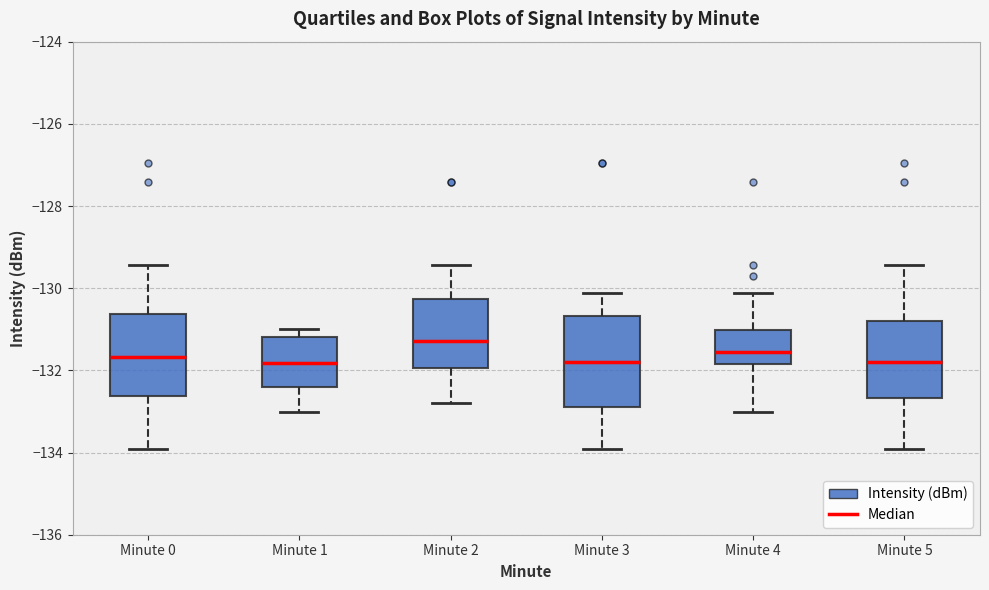

Comparing the boxes themselves (not the whiskers), which one is the tallest?

Minute 3